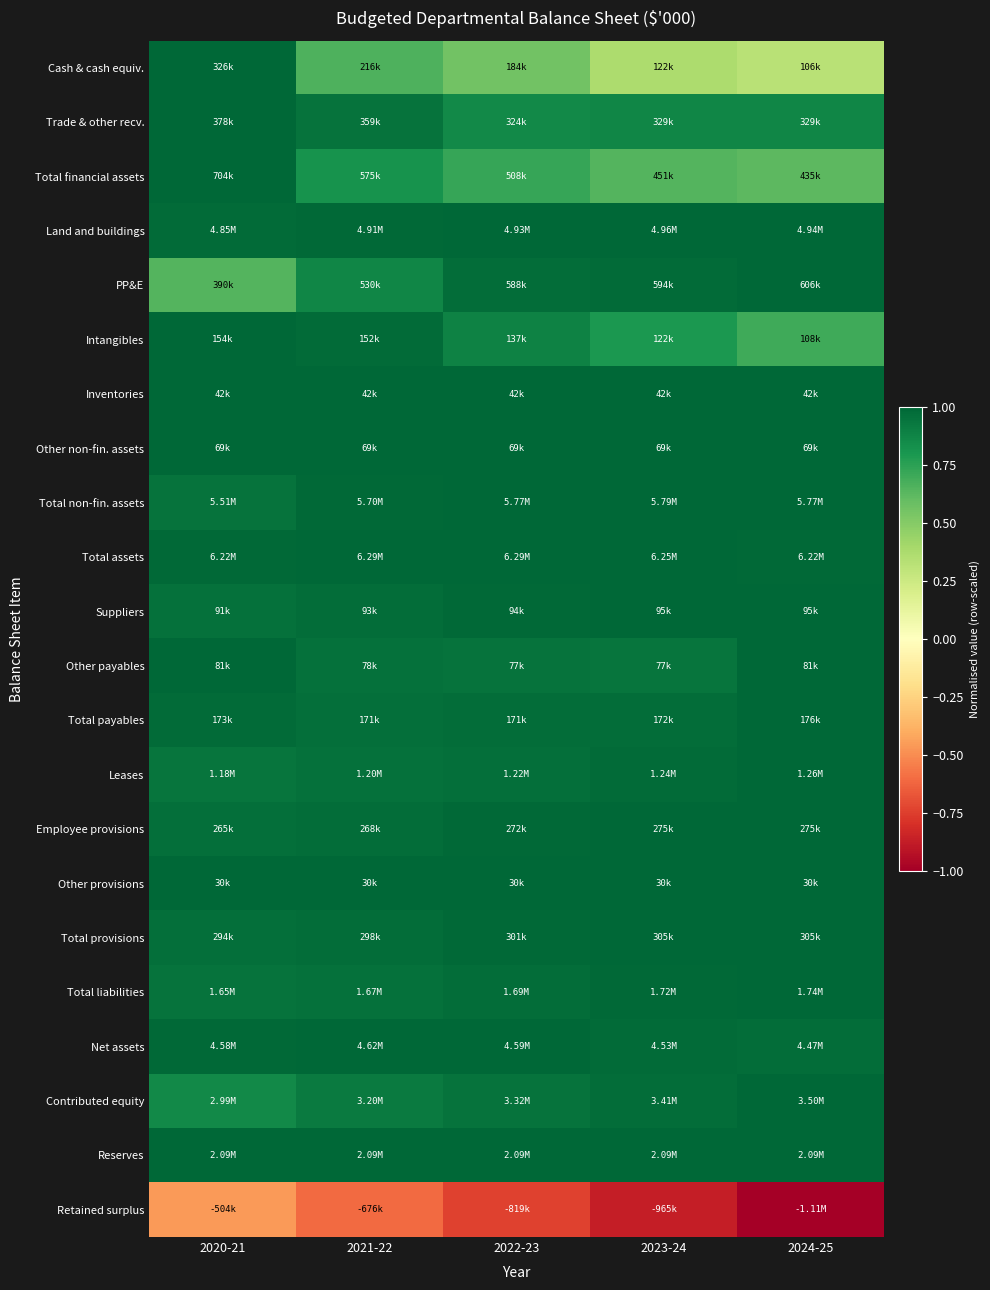

What is the maximum value shown in the chart?

1.0